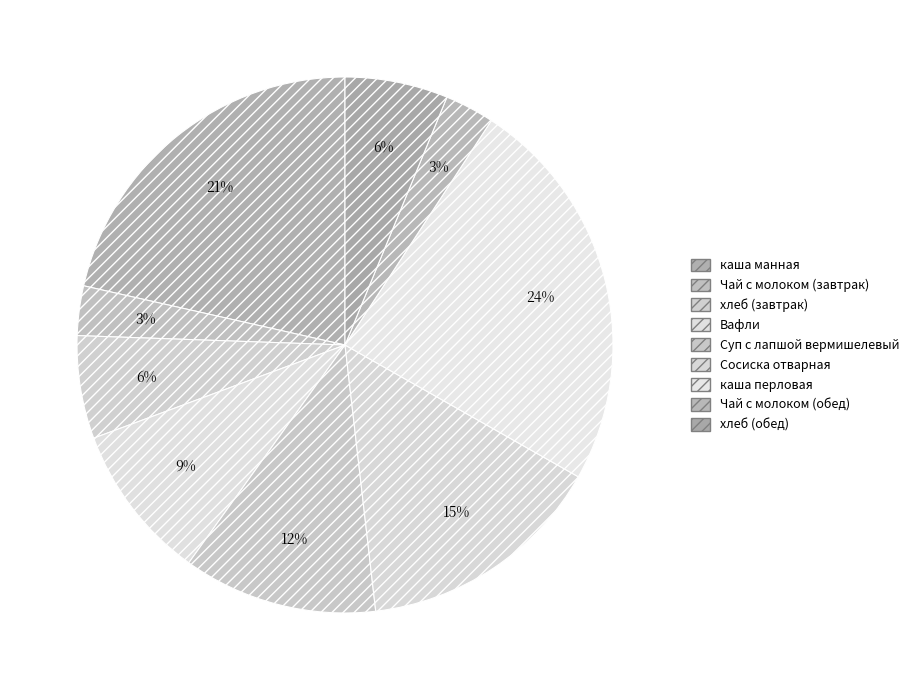

Which category has the smallest portion of the pie?

Чай с молоком (завтрак)